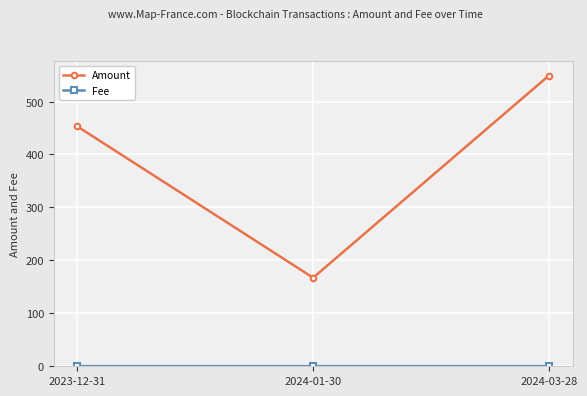

At which label is Amount closest to 358?

2023-12-31